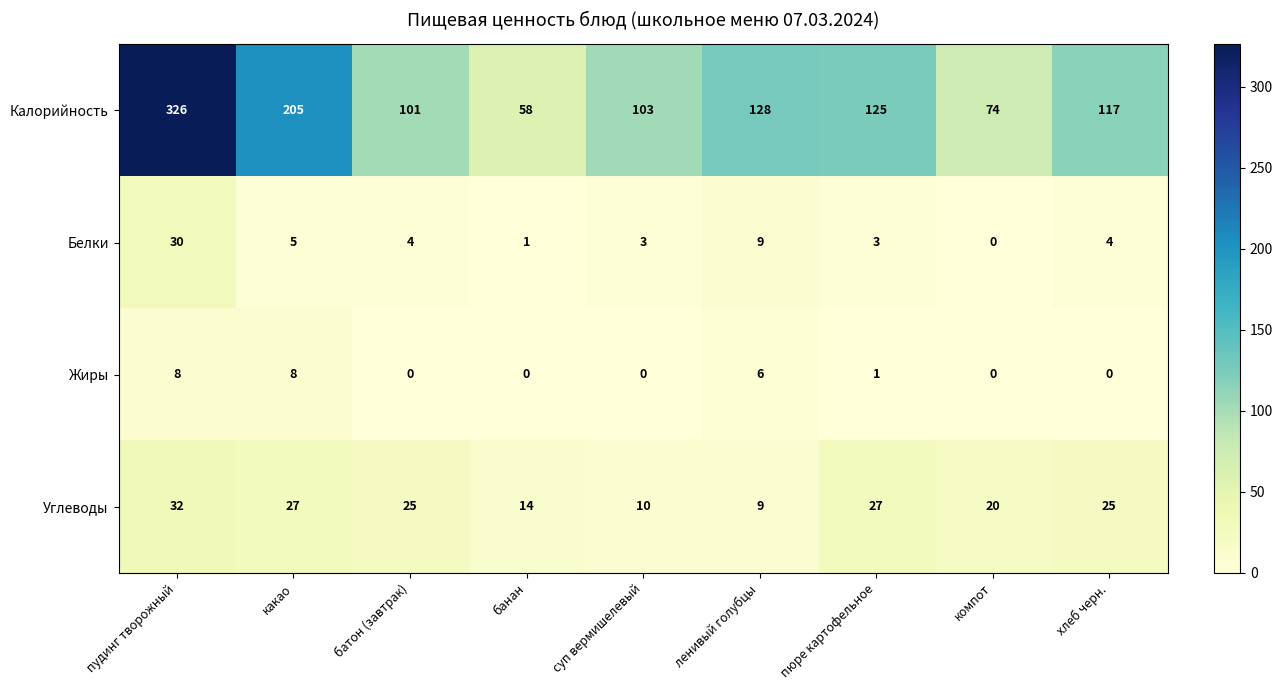

Is it true that Белки equals 7 at батон (завтрак)?

False